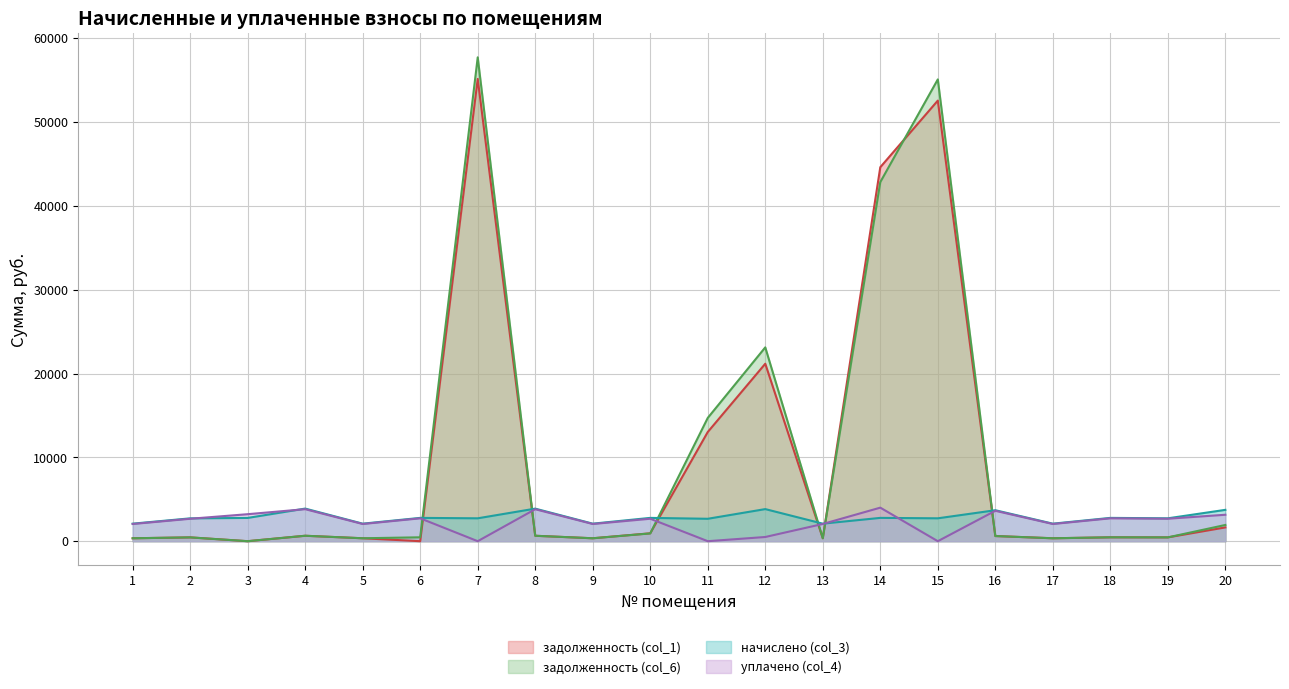

What is the maximum value shown in the chart?

57709.8